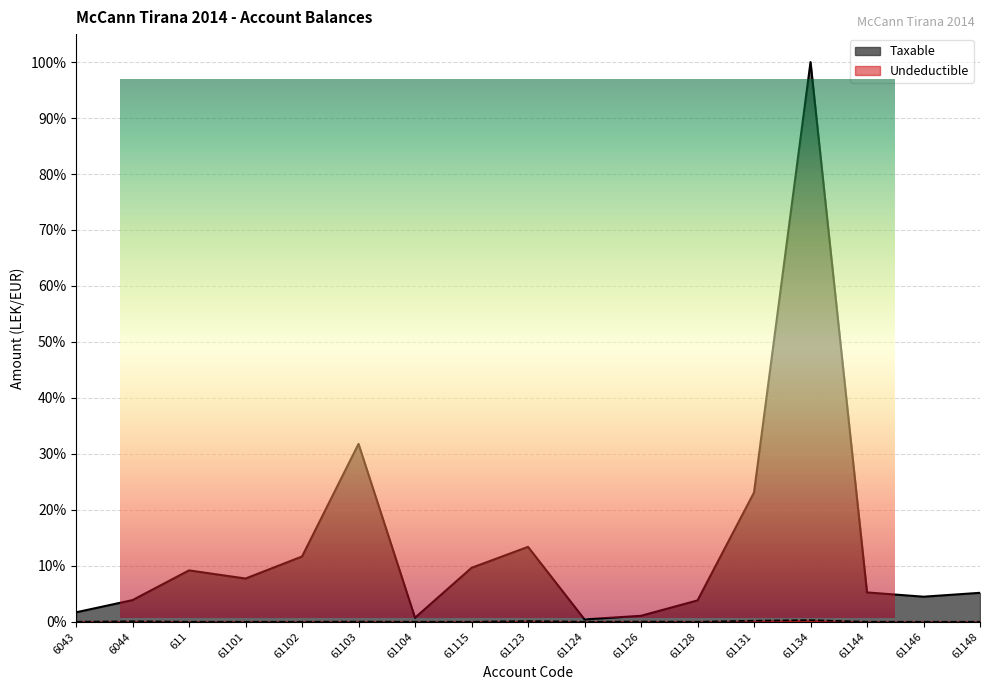

Where is Undeductible nearest to the value 0?

6043